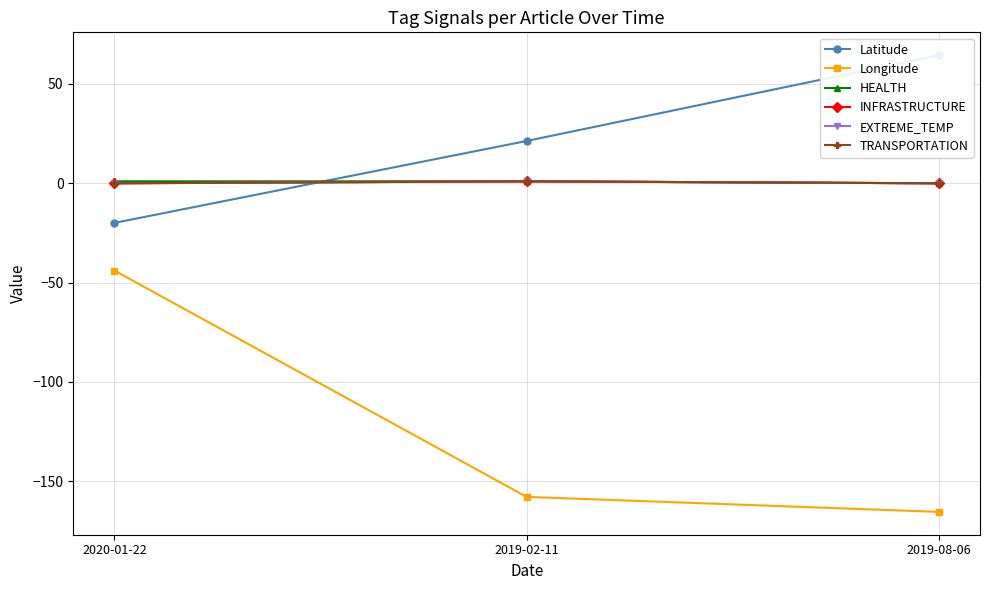

Does the chart display data point markers on the line(s)?

Yes